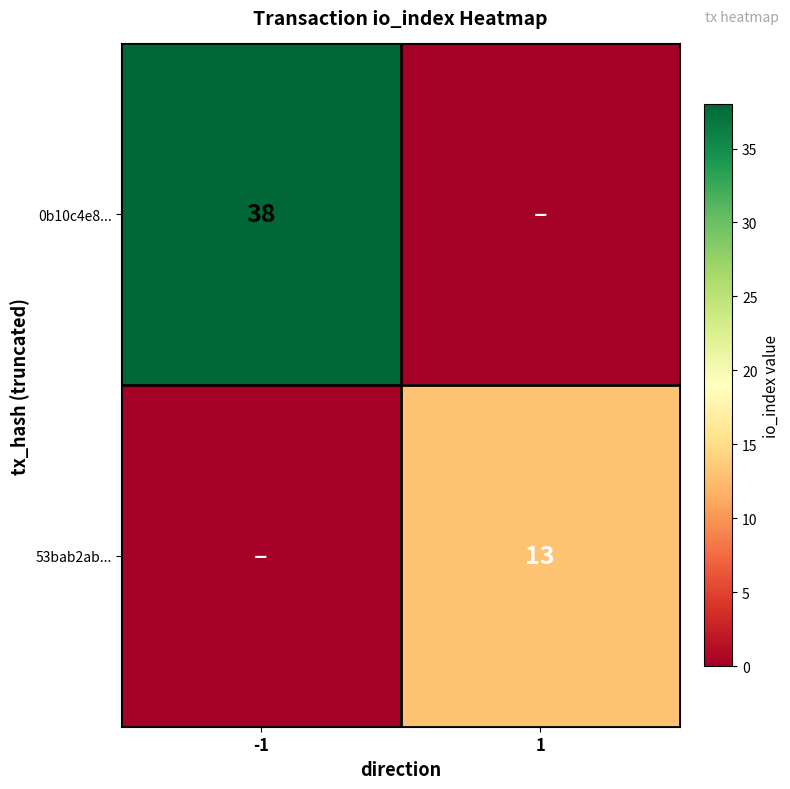

Is it true that 53bab2ab... equals 13 at 1?

True